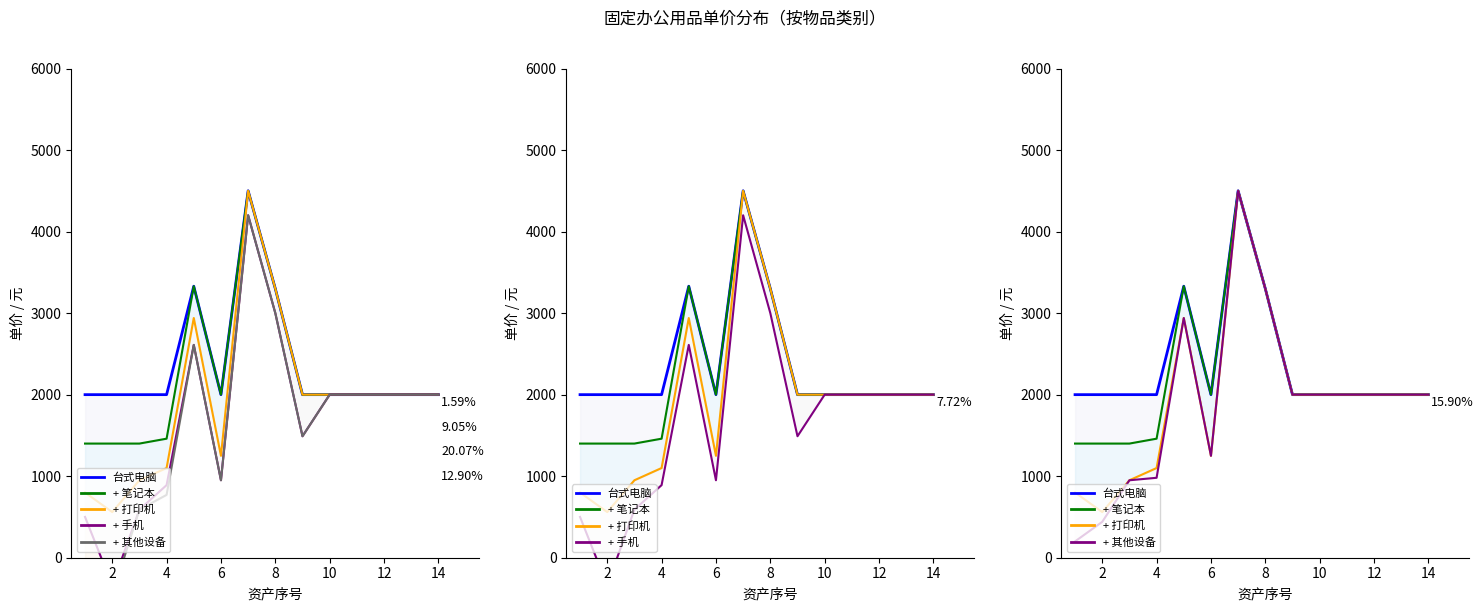

Count the number of categories in the chart.

14